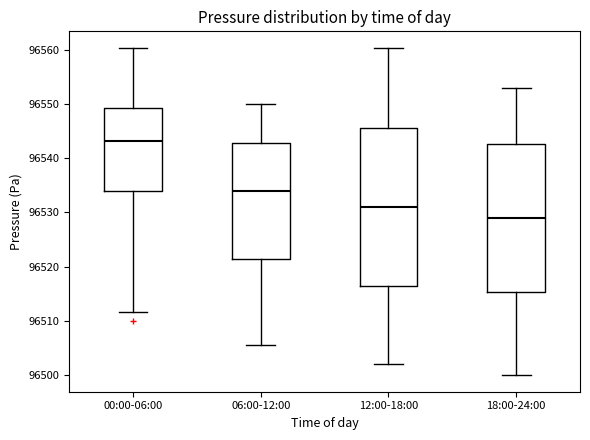

Which box's median line is the lowest?

18:00-24:00